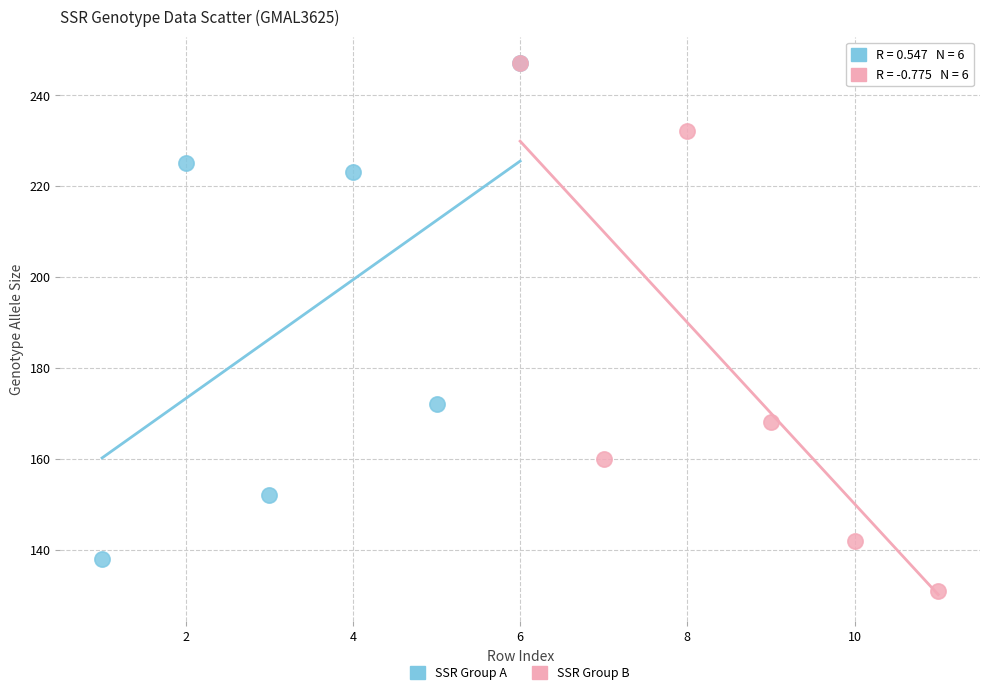

Which series reaches the minimum Y coordinate?

SSR Group B